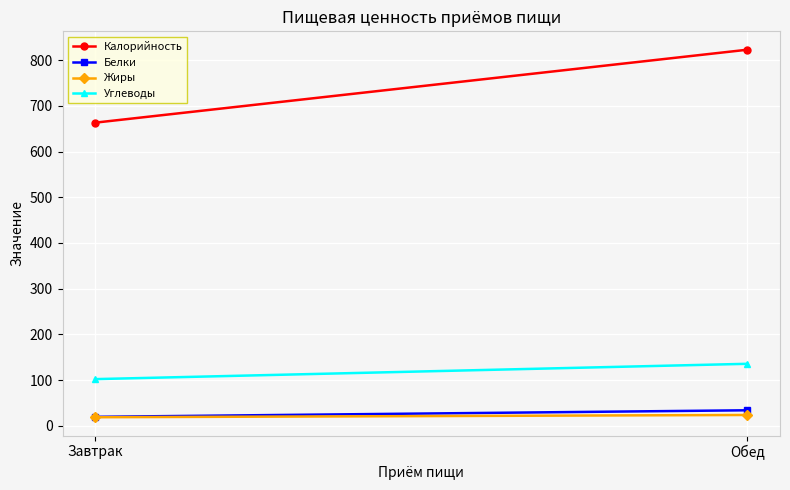

What value does the Жиры series have at Обед?

23.8